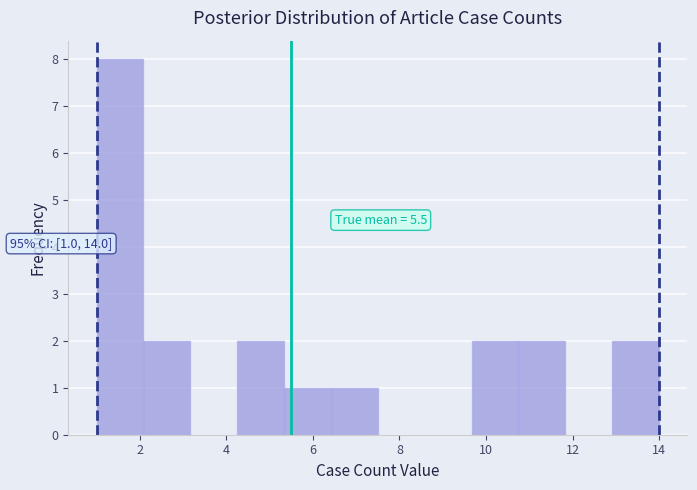

Over which range of the x-axis is the bar tallest?

1.0 to 2.0